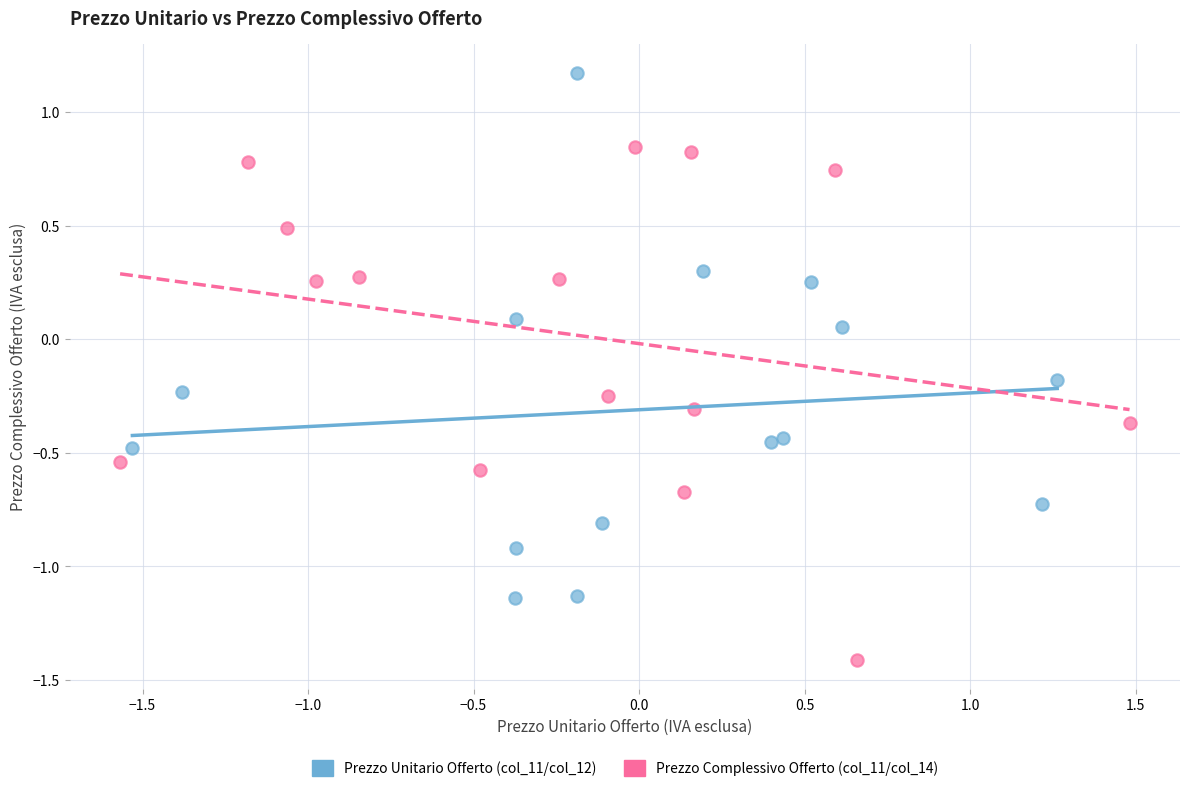

Which series reaches the maximum Y coordinate?

Prezzo Unitario Offerto (col_11/col_12)